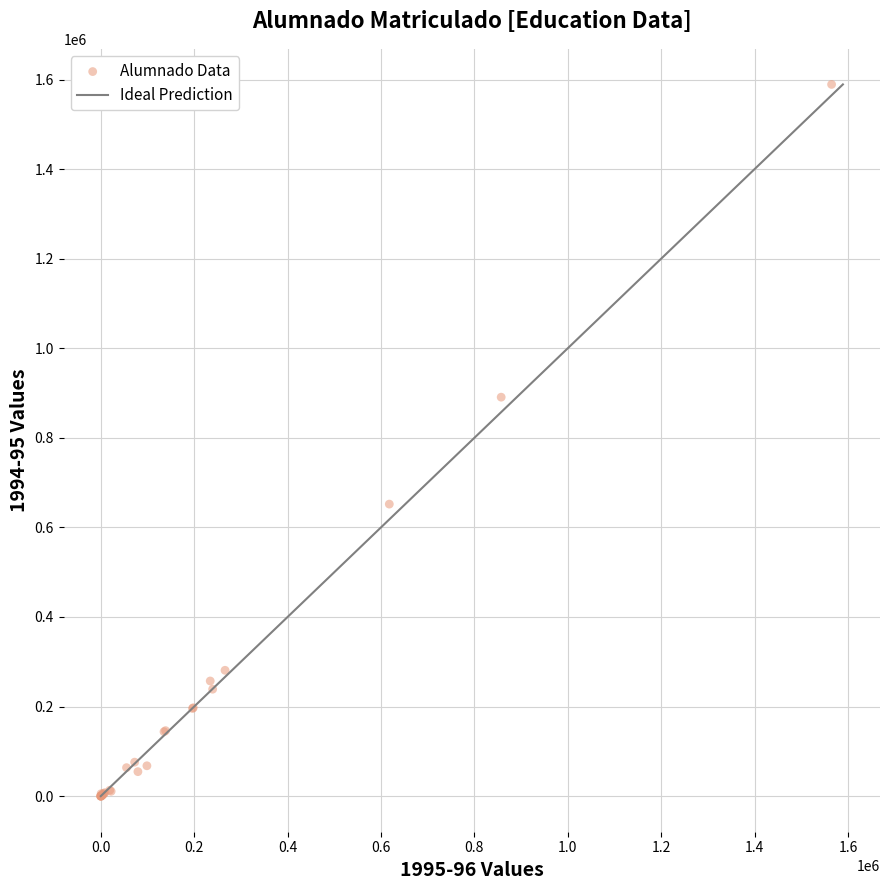

What Y value in the scatter plot is closest to 794535?

890777